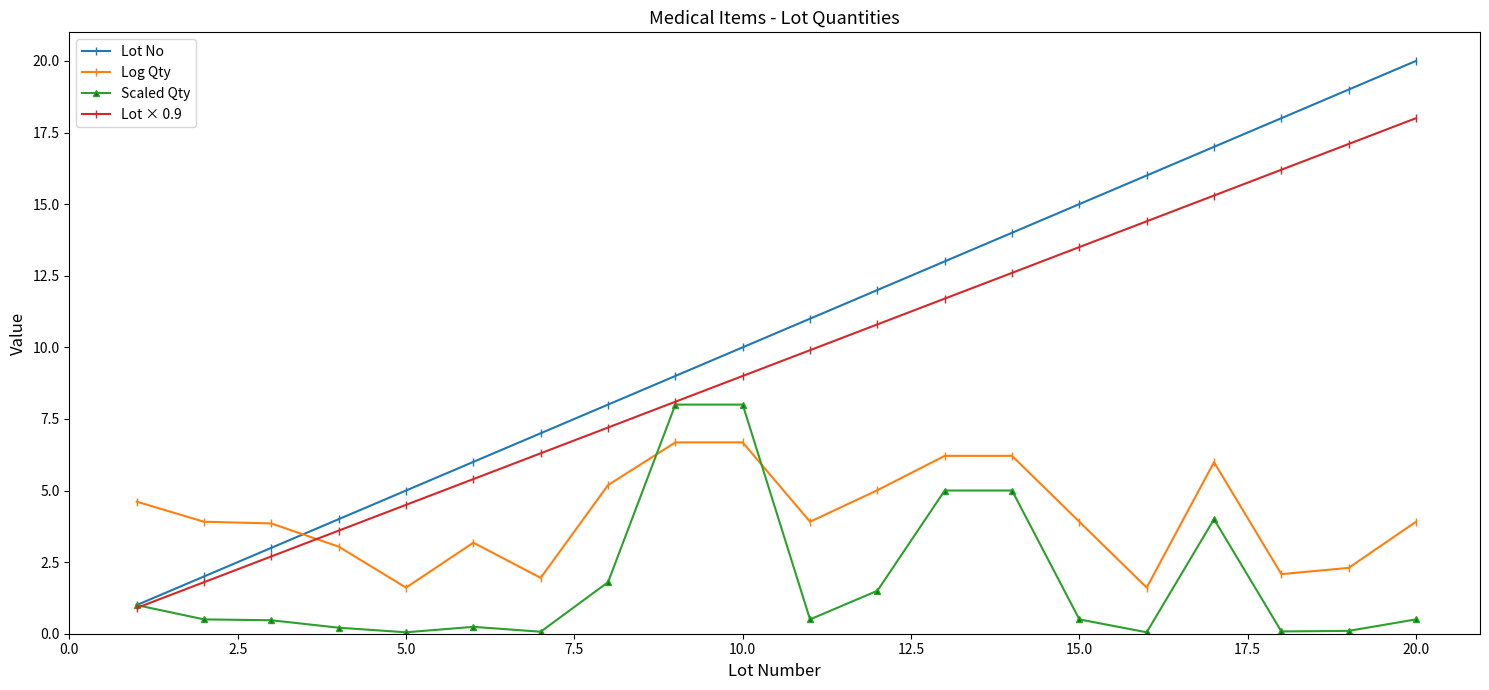

List the series in order of their peak value, lowest first.

Log Qty, Scaled Qty, Lot × 0.9, Lot No